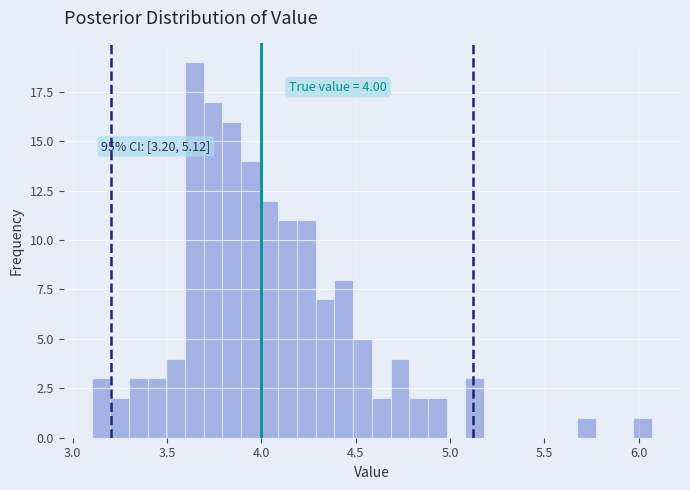

Around what value on the x-axis is the tallest bar? Give the approximate position of its centre, as read against the axis.

3.65